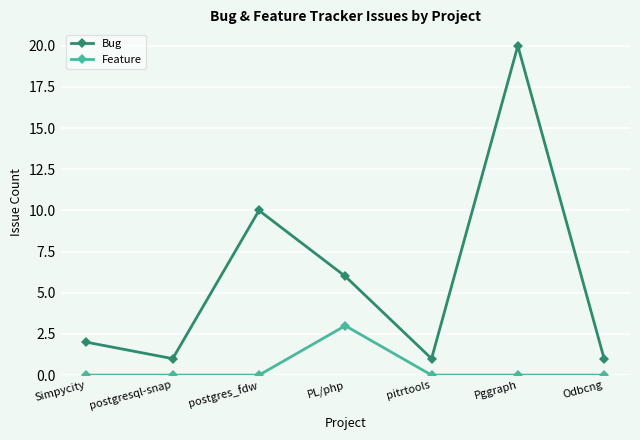

Count the number of categories in the chart.

7